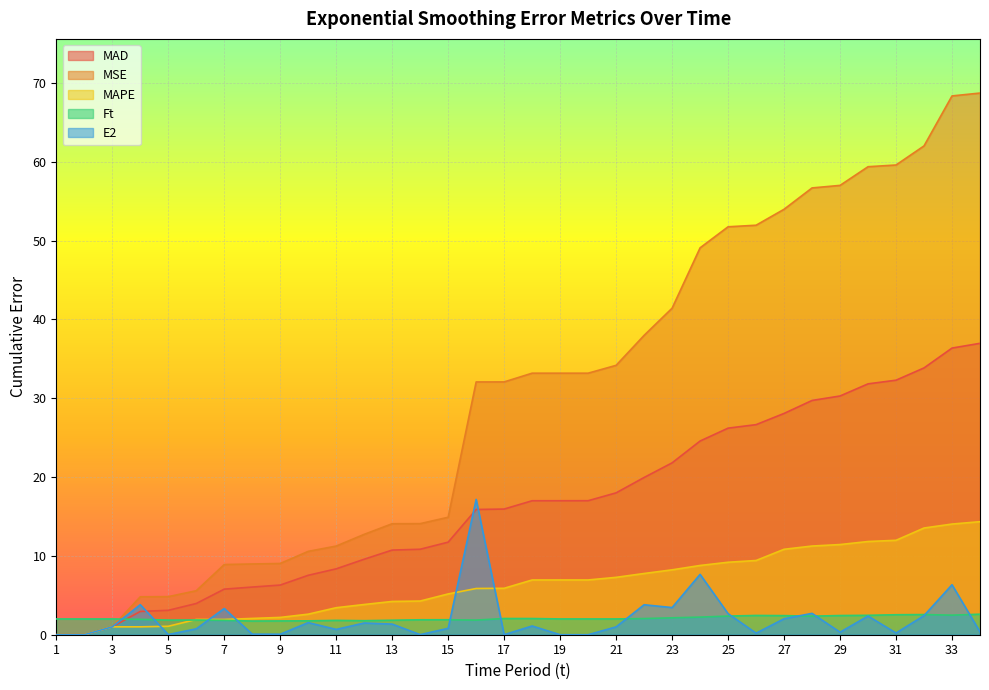

Rank the categories by E2 value from highest to lowest.

16, 24, 33, 4, 22, 23, 7, 28, 25, 32, 30, 27, 10, 12, 13, 18, 3, 21, 15, 6, 11, 34, 29, 31, 26, 8, 9, 5, 14, 17, 1, 2, 19, 20